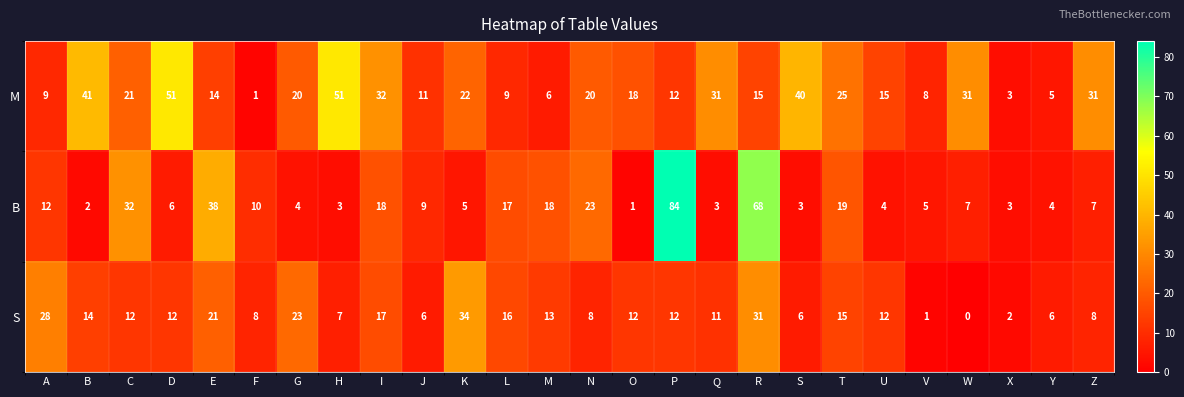

At which label does M reach its minimum?

F